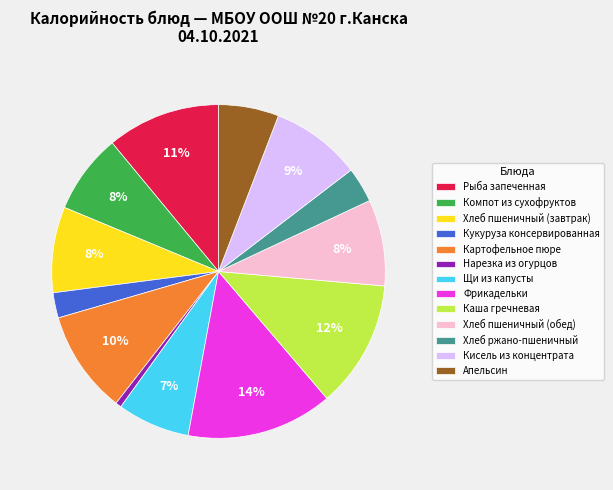

Which has a higher value, Каша гречневая or Нарезка из огурцов?

Каша гречневая